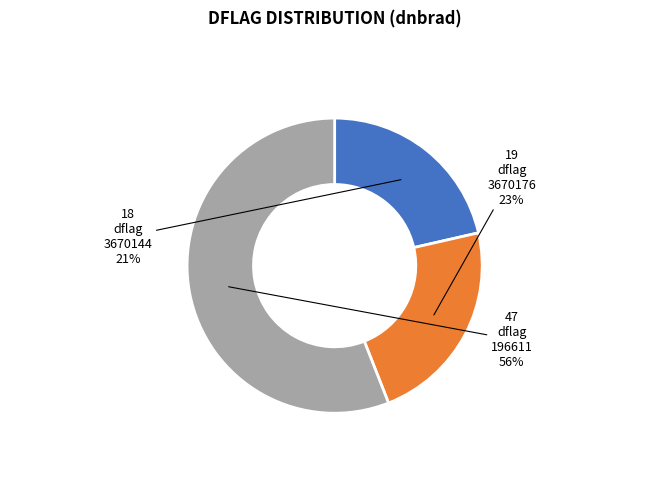

To the nearest percent, what is the difference between the largest and smallest slice percentages?

35%